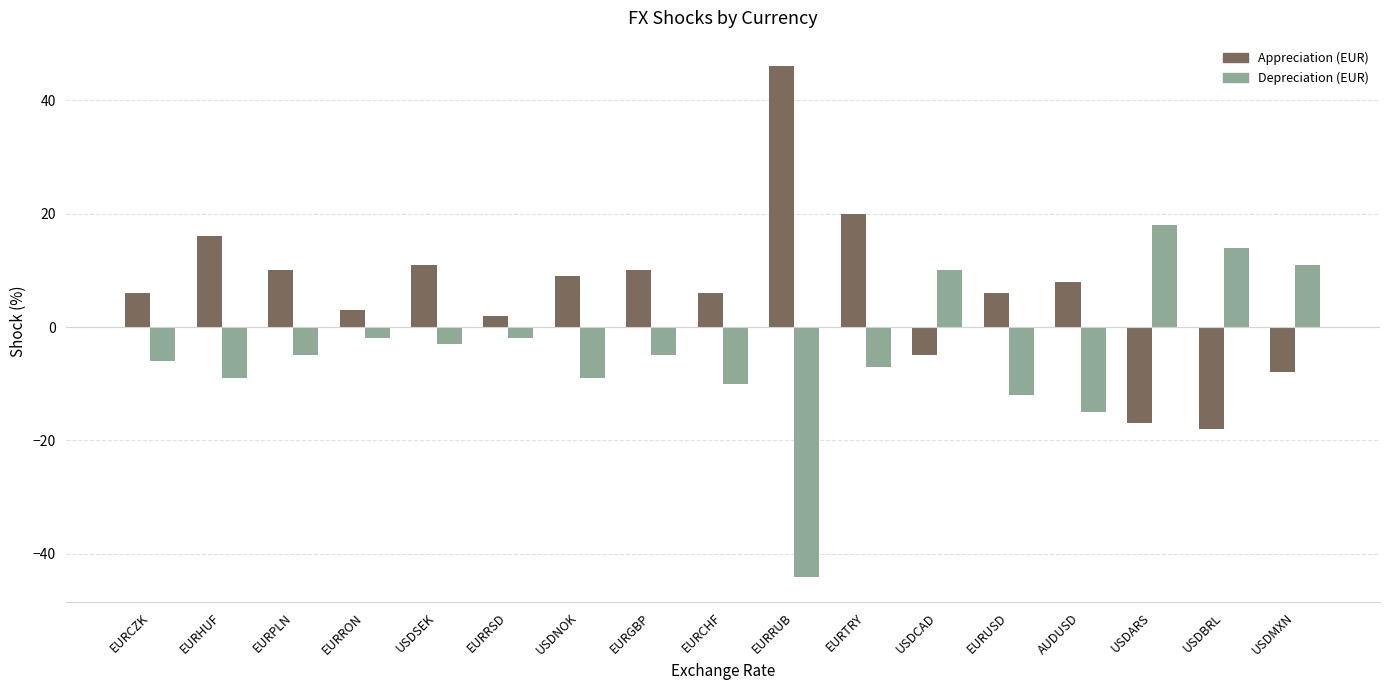

How many negative values does the Appreciation (EUR) series have?

4